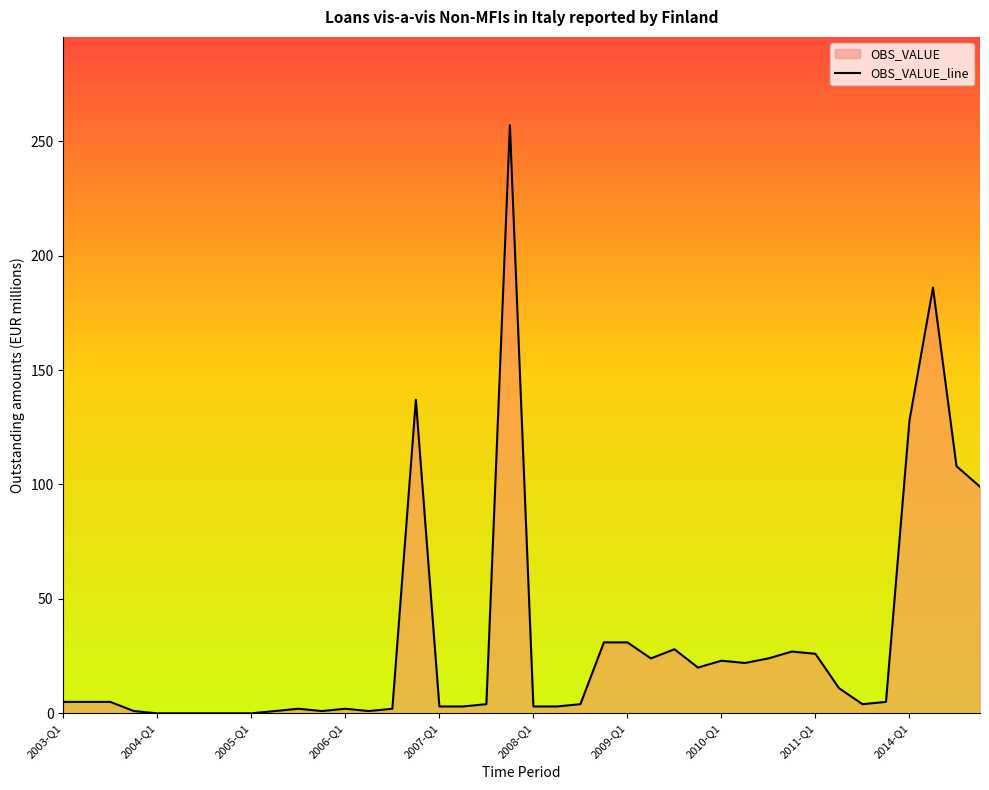

How many interior local peaks (higher than both neighbors) does the data have?

8